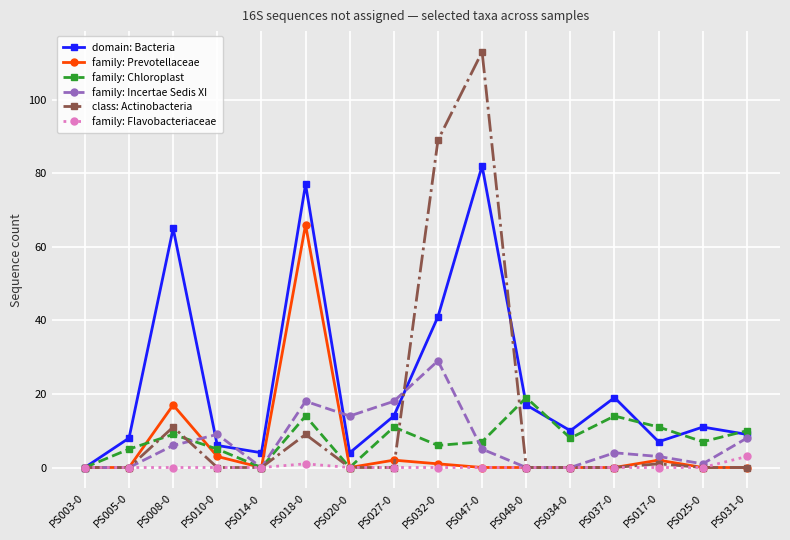

What are all the series names shown in the legend?

domain: Bacteria, family: Prevotellaceae, family: Chloroplast, family: Incertae Sedis XI, class: Actinobacteria, family: Flavobacteriaceae